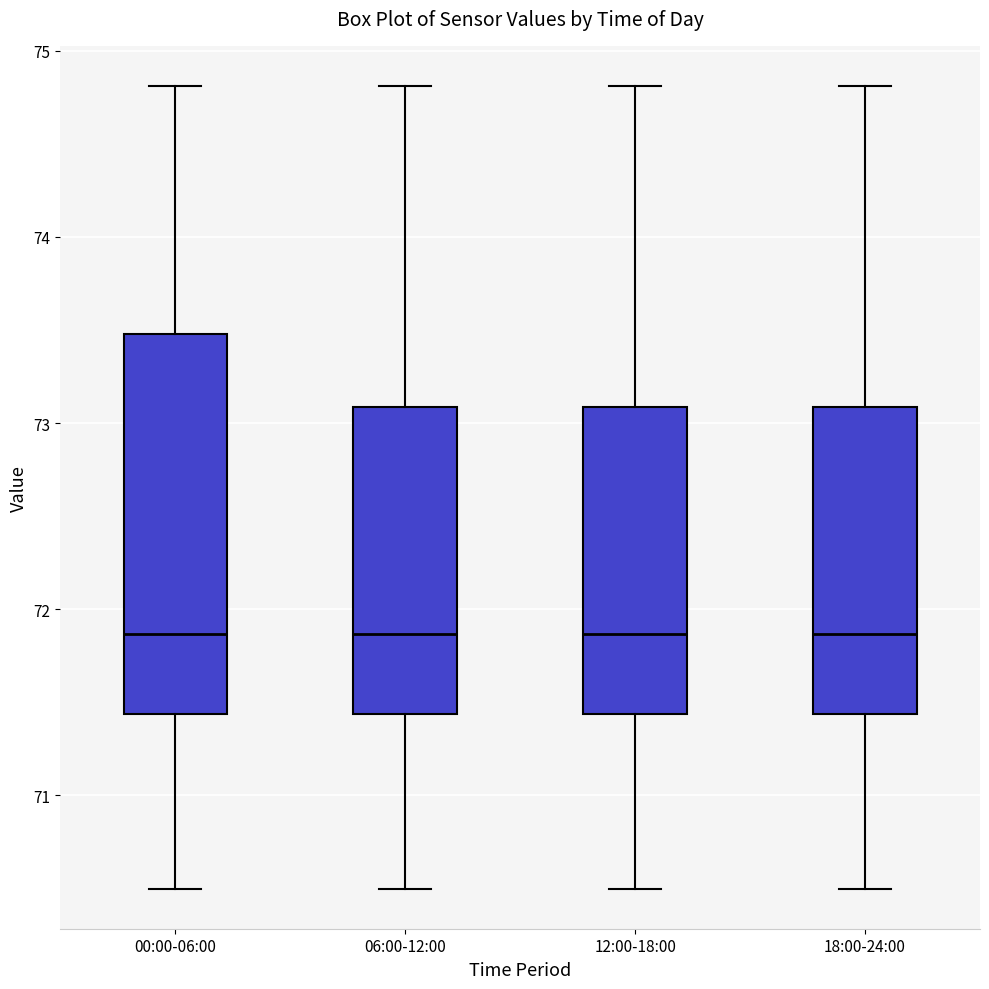

Where does the upper whisker of the box for 00:00-06:00 end on the y-axis? The values are not printed on the chart, so give them approximately, as read against the axis.

74.8